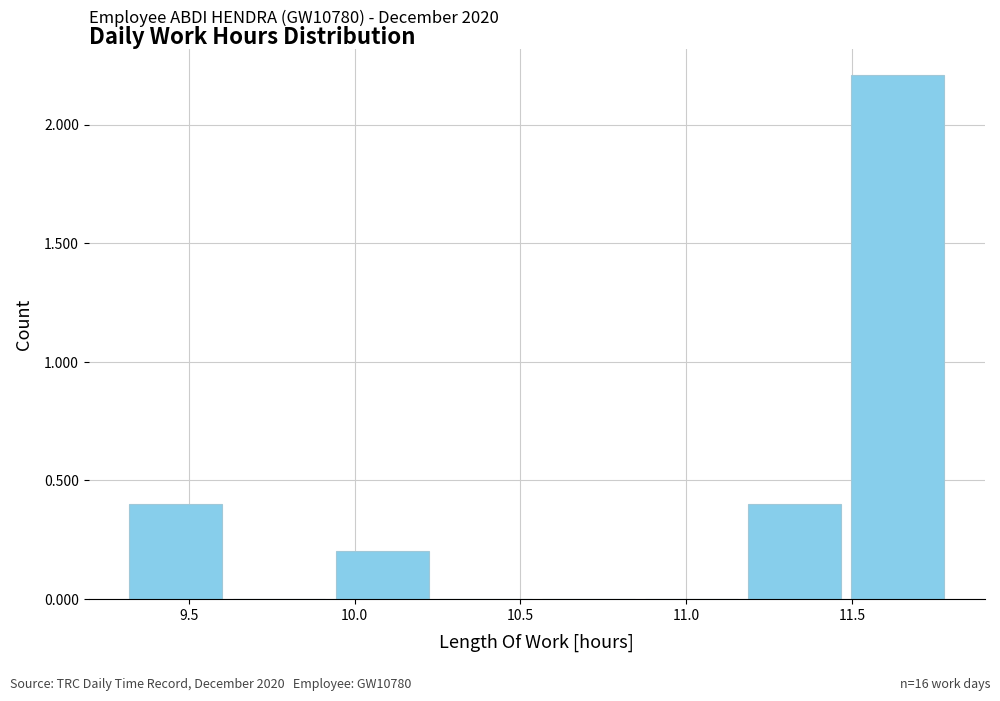

Over which range of the x-axis is the bar tallest?

11.50 to 11.80